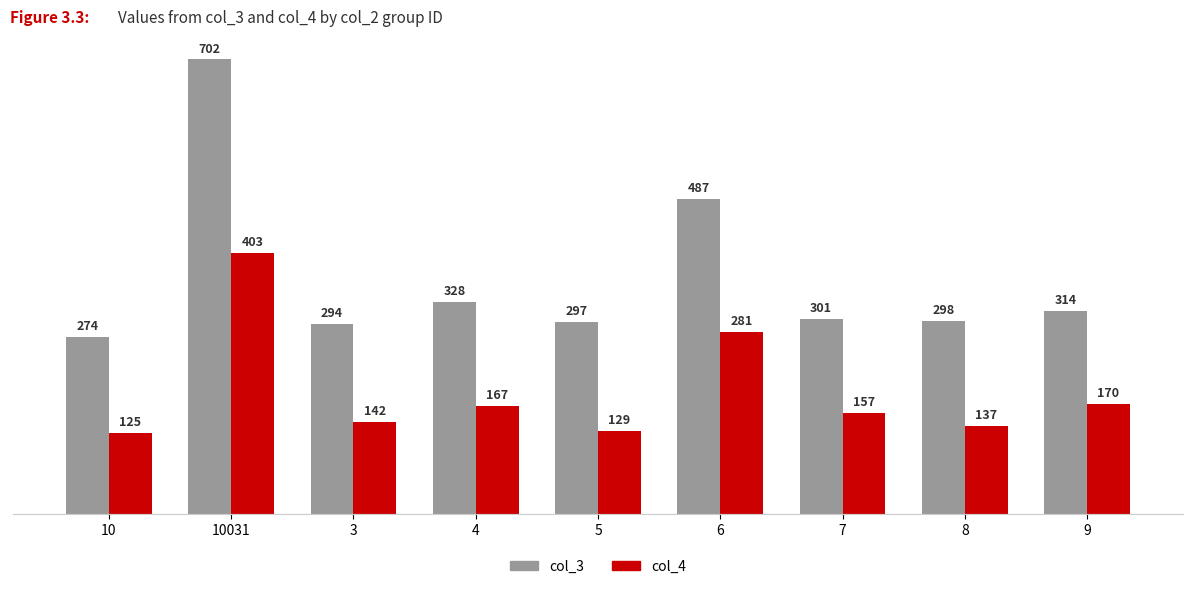

Does the chart contain stacked bars?

No